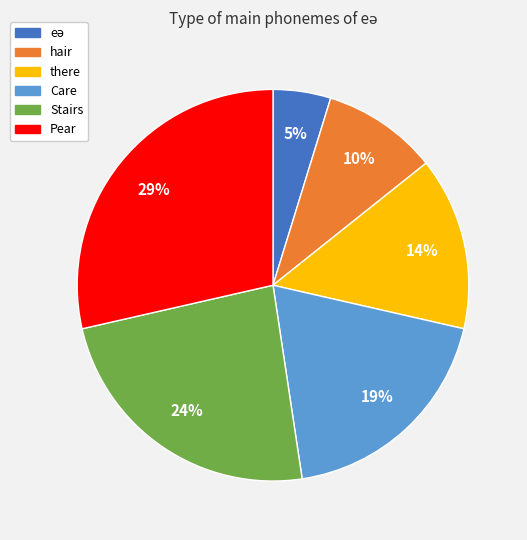

To the nearest percent, what is the combined percentage of Pear and Care?

48%